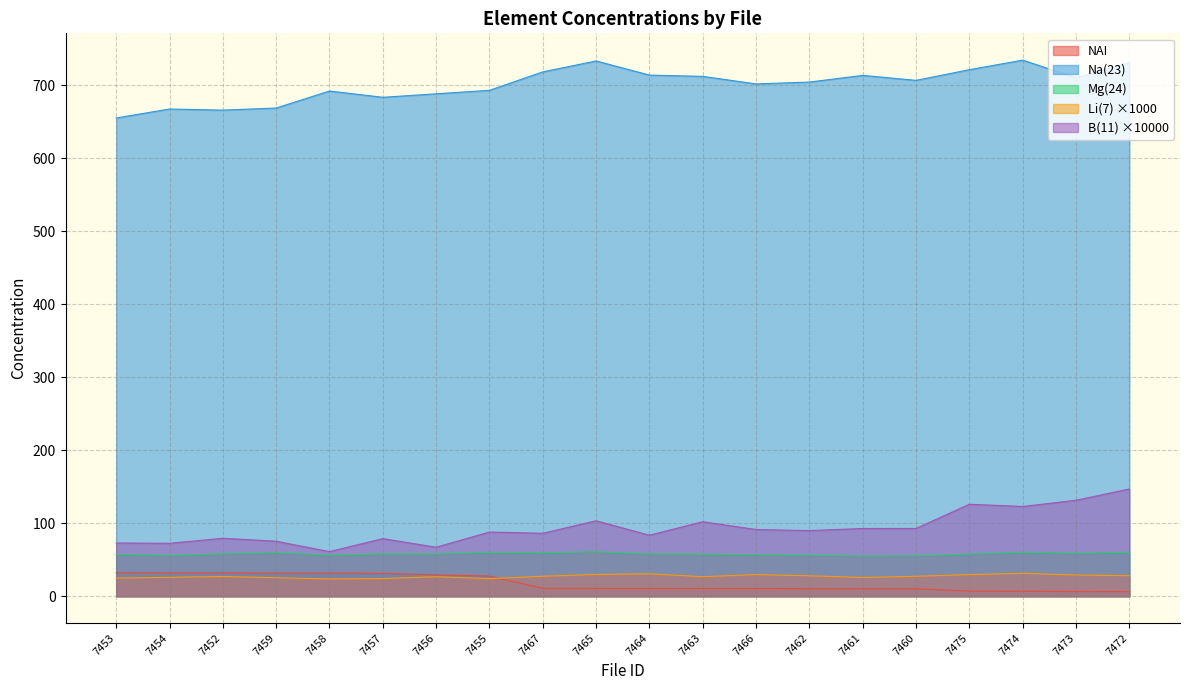

What is the value of the Li(7) point at the 13th from the left?

29.7